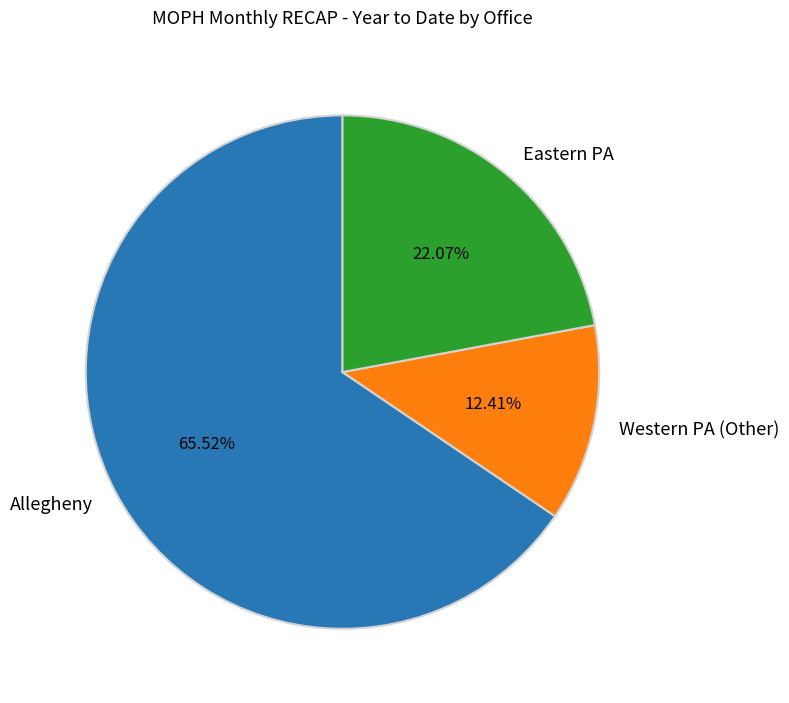

Combined, do Allegheny and Eastern PA account for over 50%?

Yes